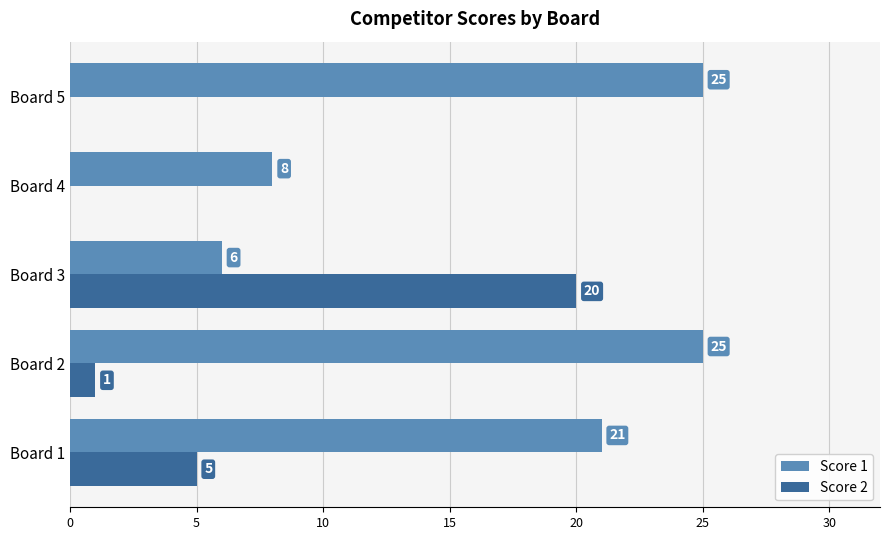

What is the sum of all Score 2 values?

26